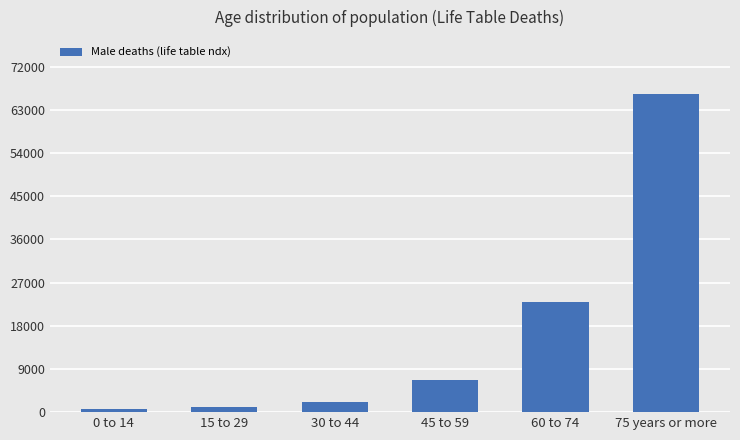

Count the number of categories in the chart.

6